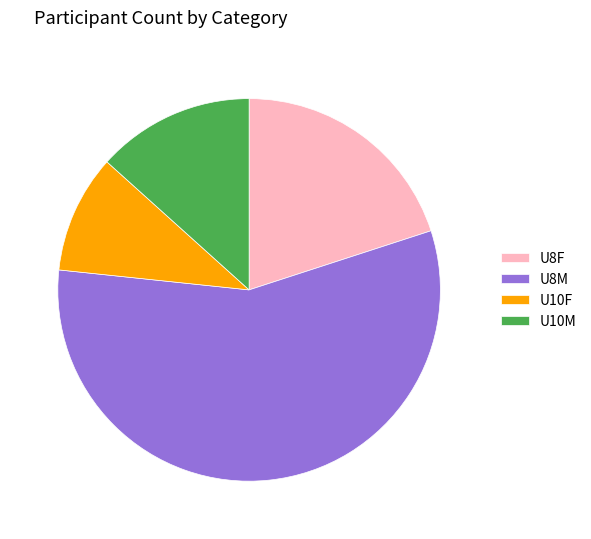

Between U10F and U8F, which is larger?

U8F